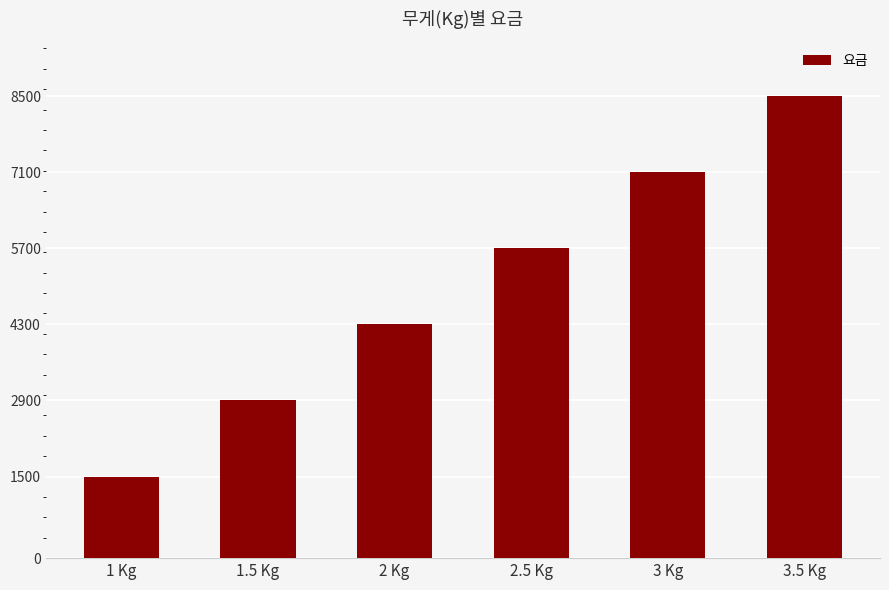

What is the difference between the maximum and minimum values?

7000